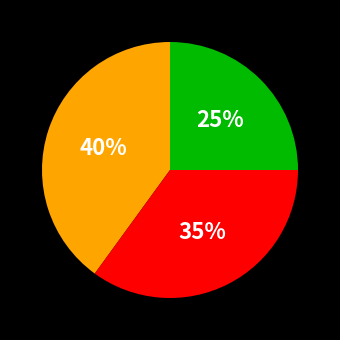

Is there a majority slice in this chart?

No